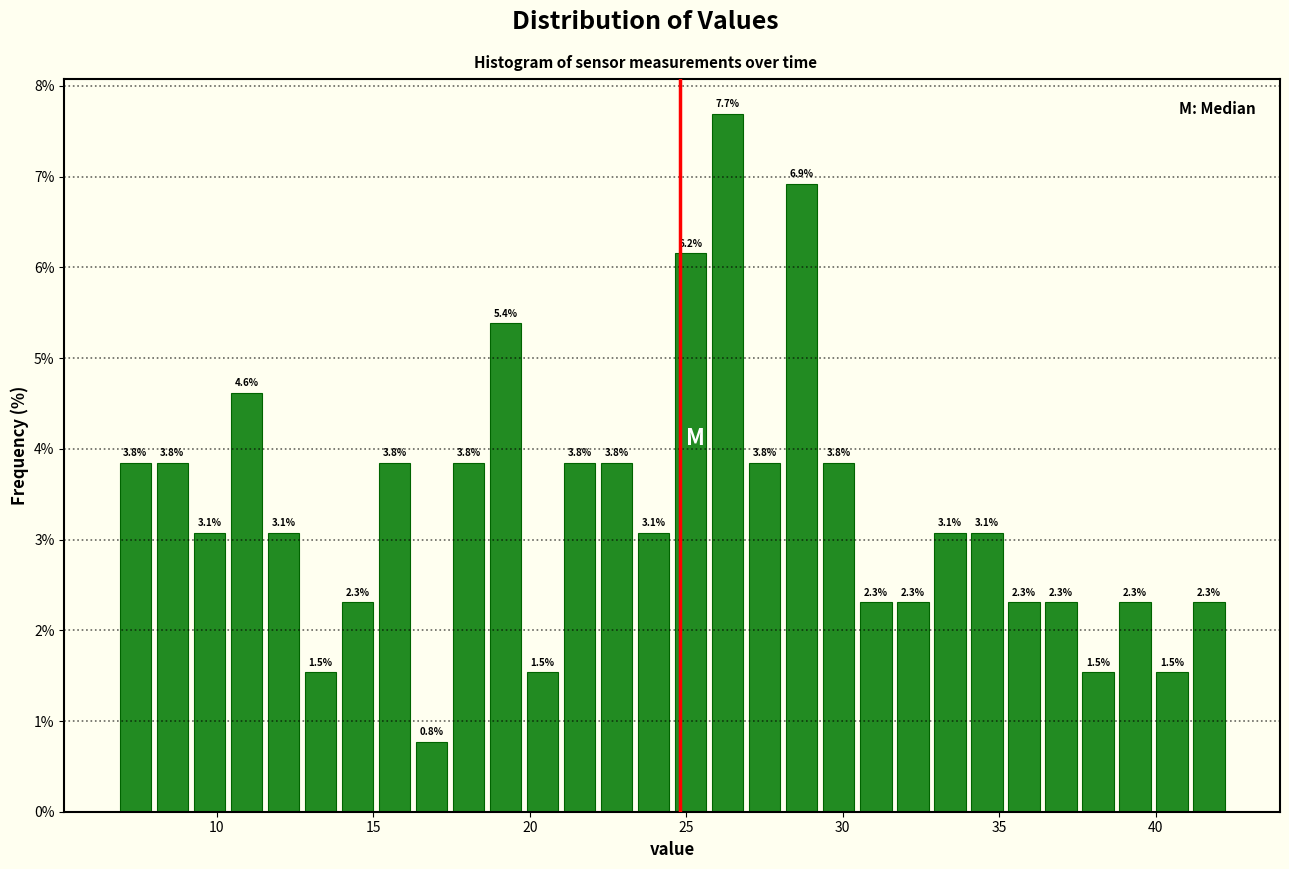

Read against the x-axis, roughly where is the centre of the tallest bar?

26.5